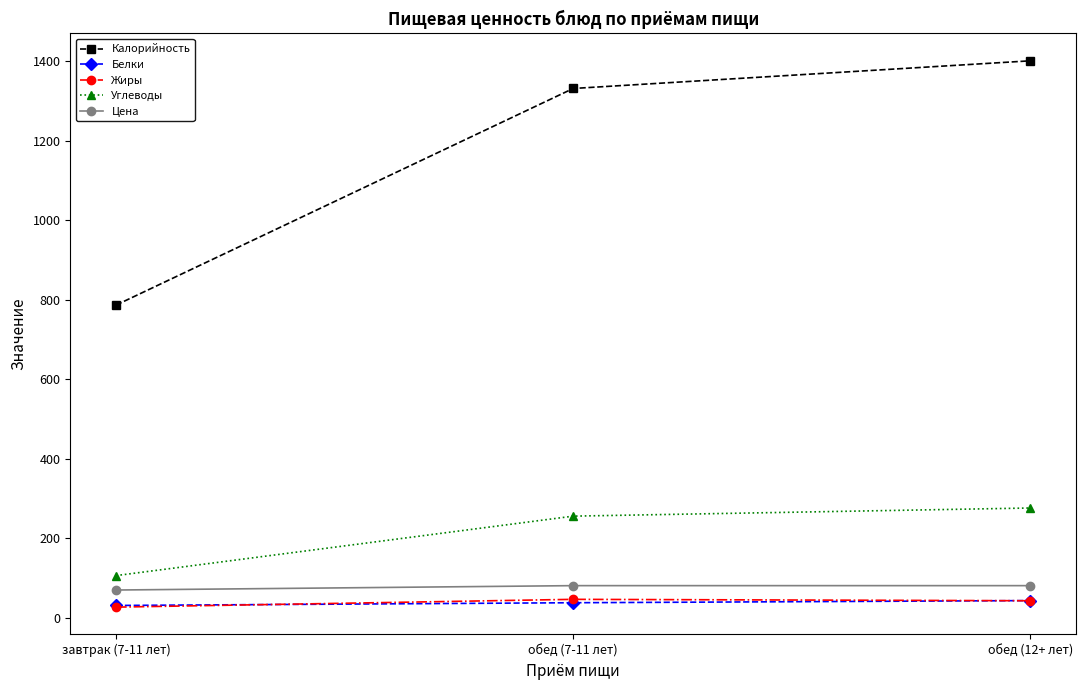

Where does the Калорийность series first go above 1331?

обед (7-11 лет)